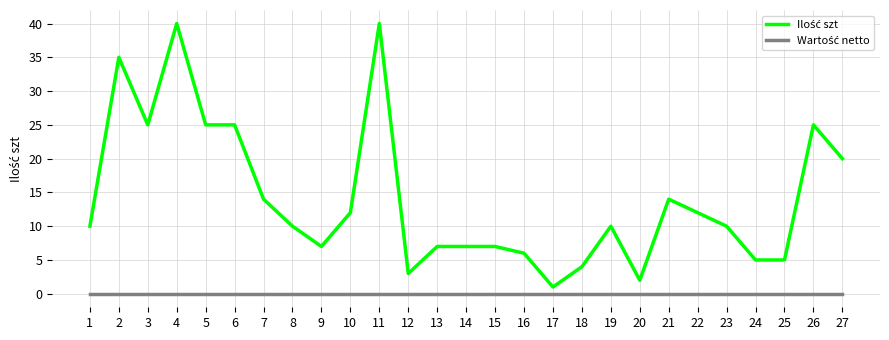

What is the sum of all Ilość szt values?

381